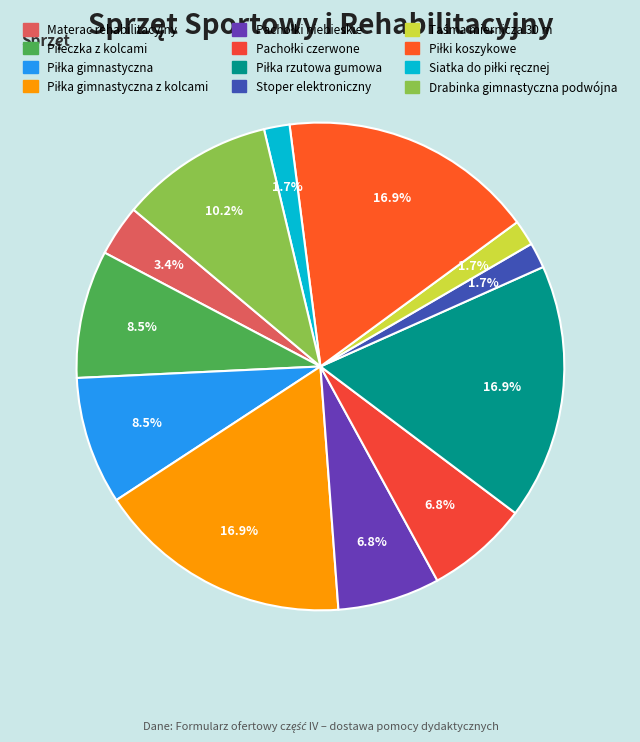

Which has a higher value, Piłeczka z kolcami or Pachołki niebieskie?

Piłeczka z kolcami